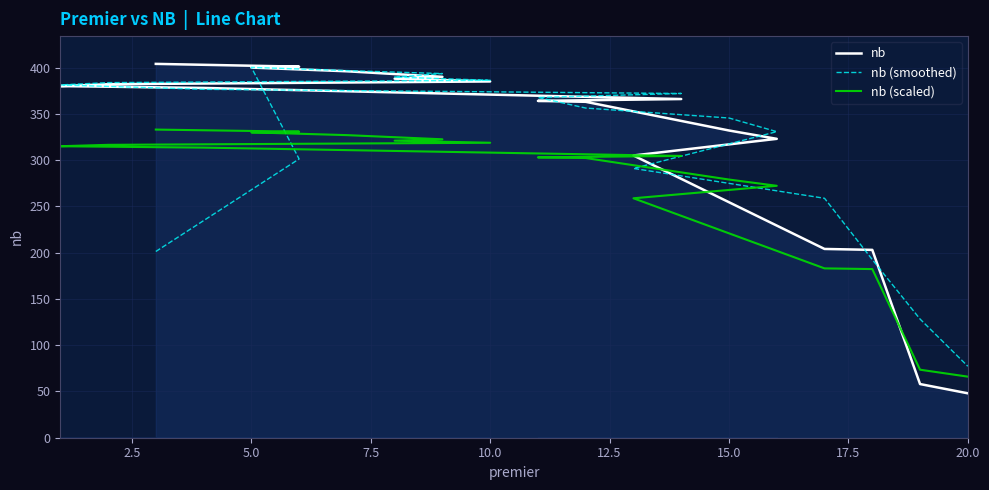

Which series has the largest total across all categories?

nb